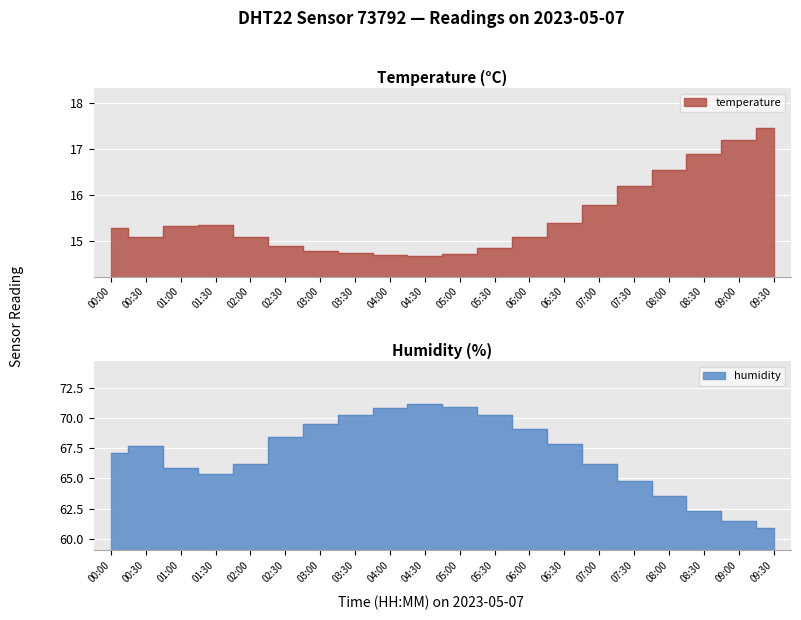

What are all the series names shown in the legend?

temperature, humidity